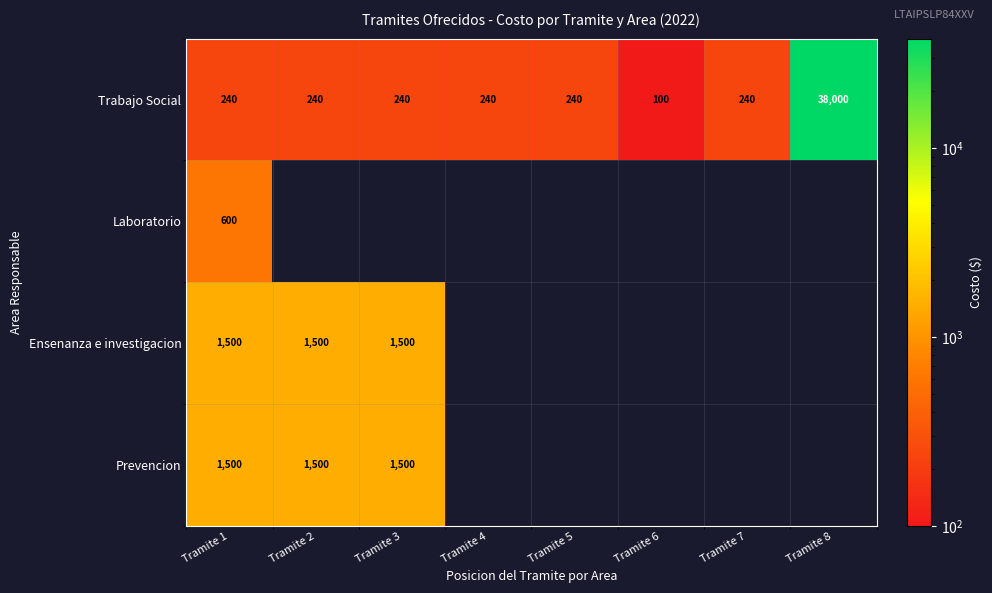

What is the sum of all Trabajo Social values?

39540